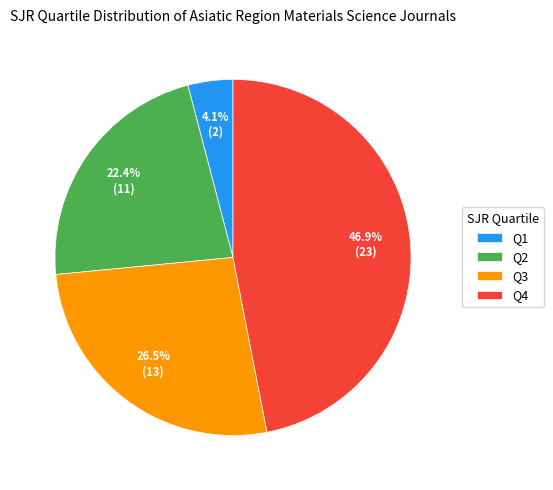

Which has a higher value, Q3 or Q1?

Q3